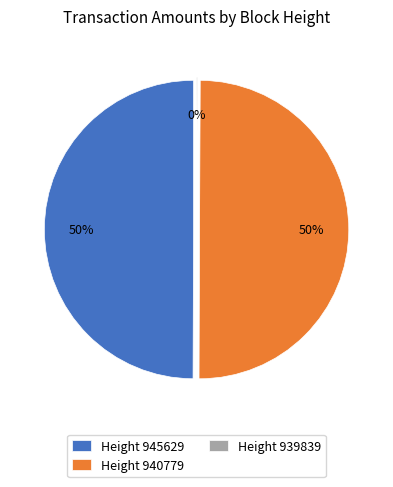

Does 939839 represent more than half of the total?

No